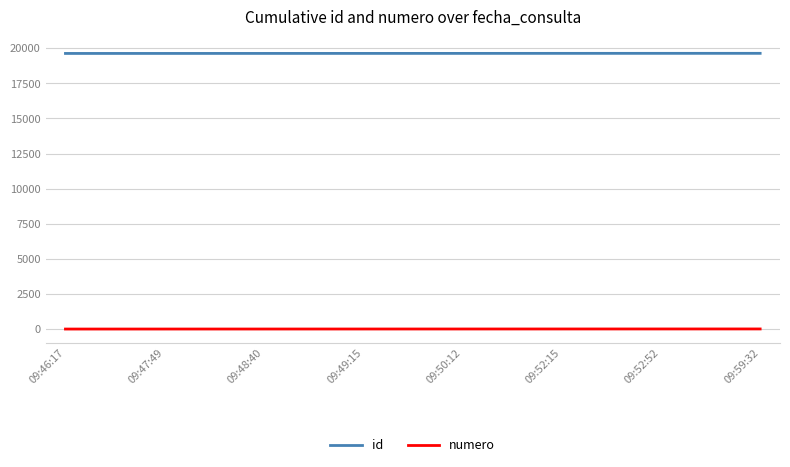

What is the greatest value displayed?

19642